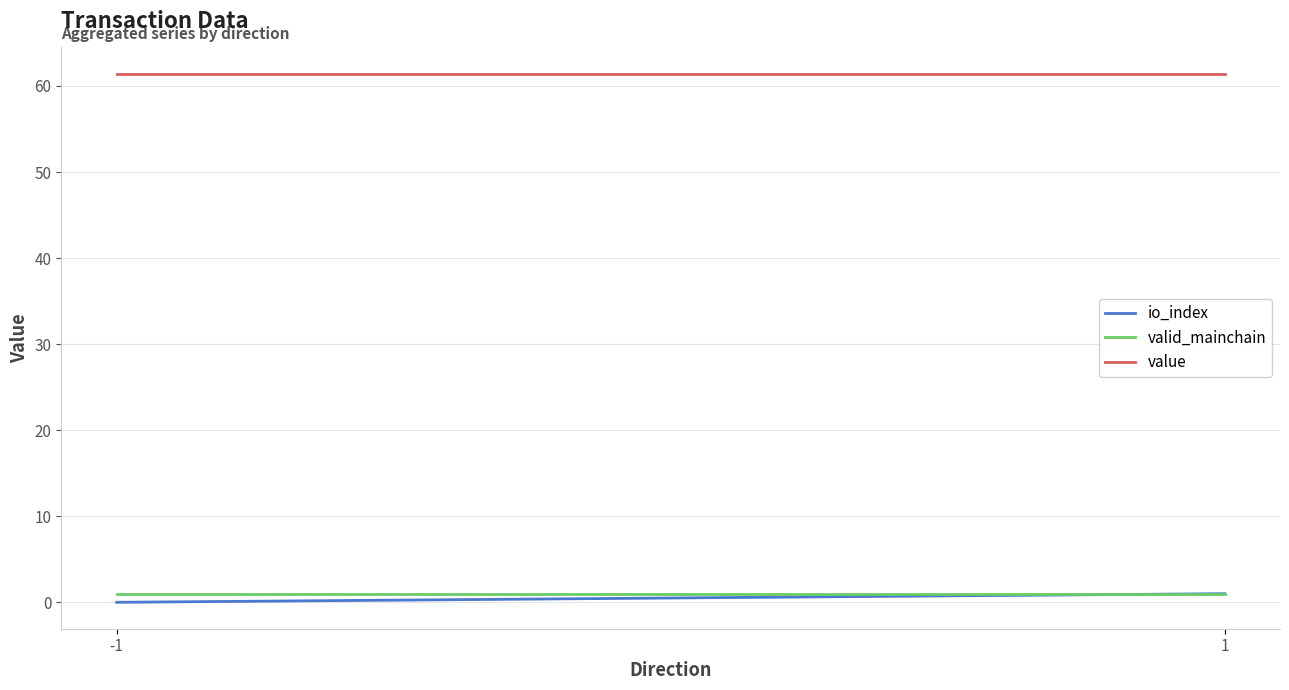

What is the lowest value of the valid_mainchain series?

1.0